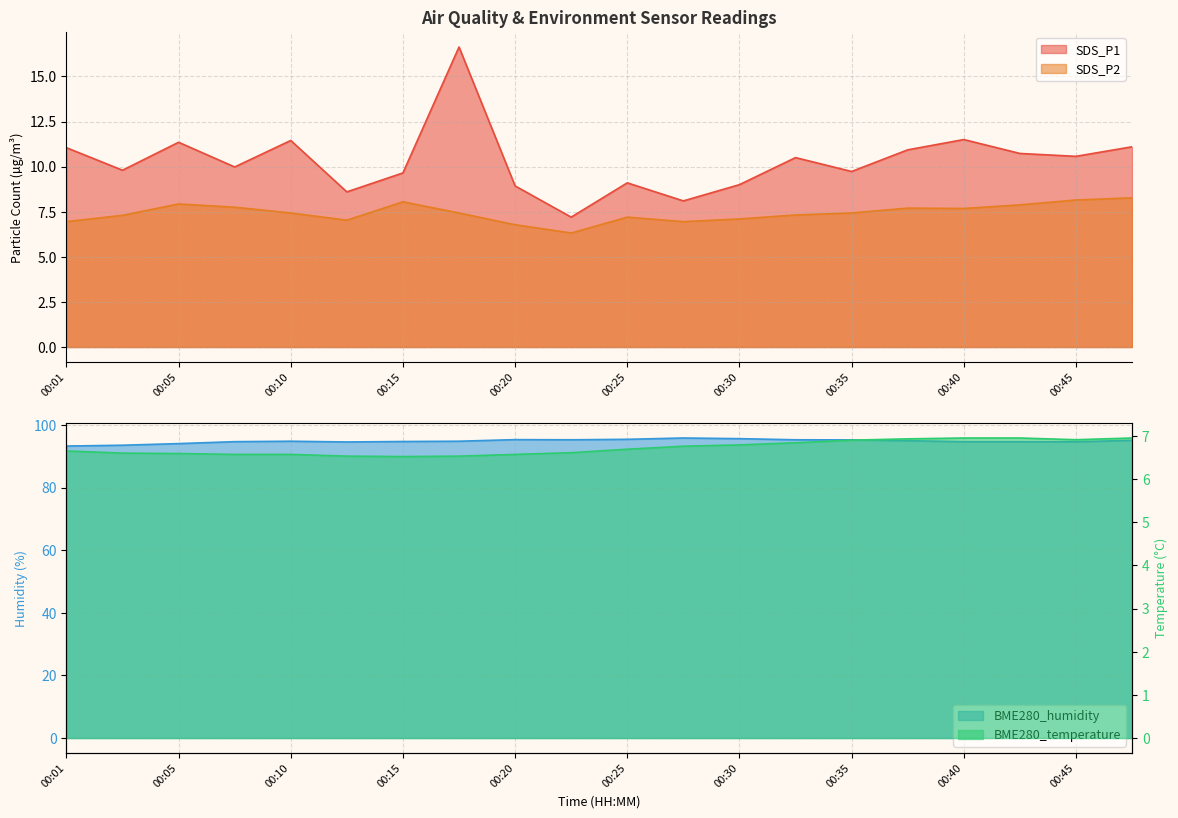

What is the minimum value shown in the chart?

6.3